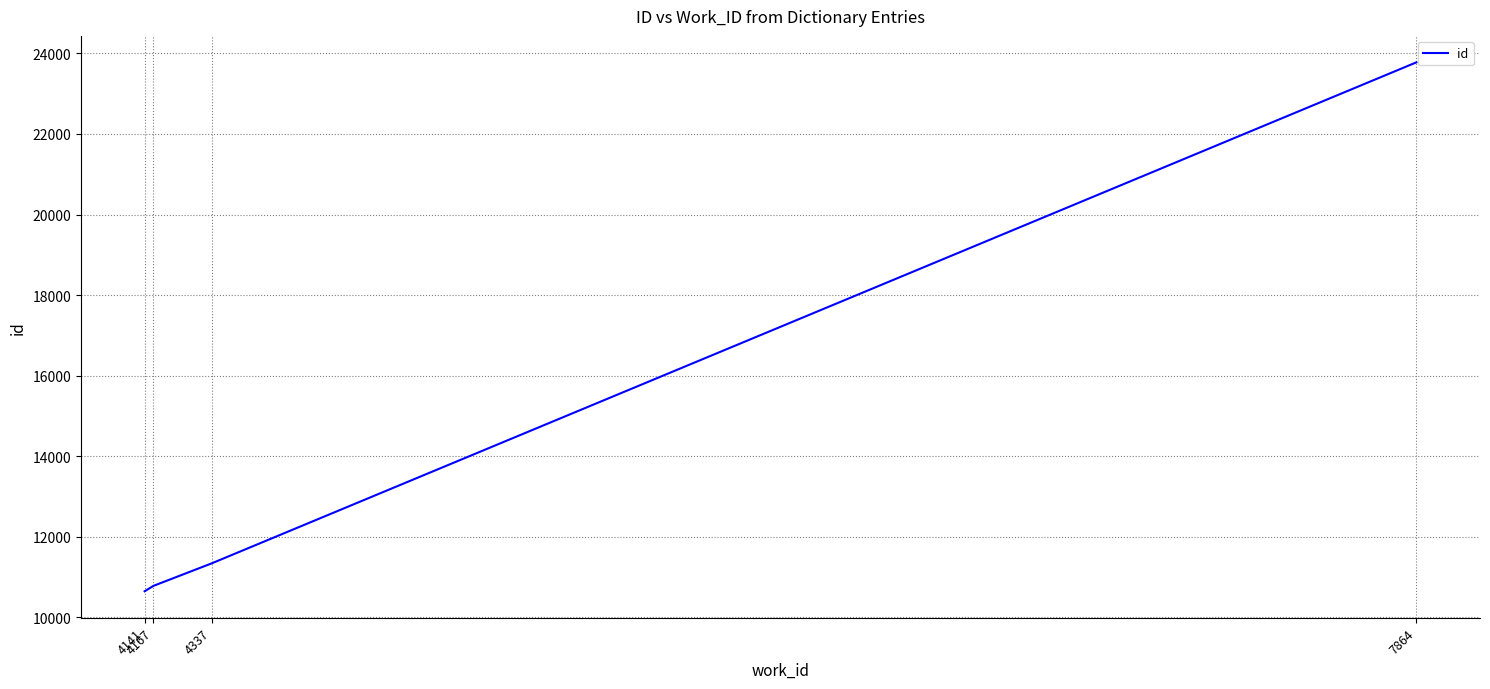

What is the smallest value displayed?

10646